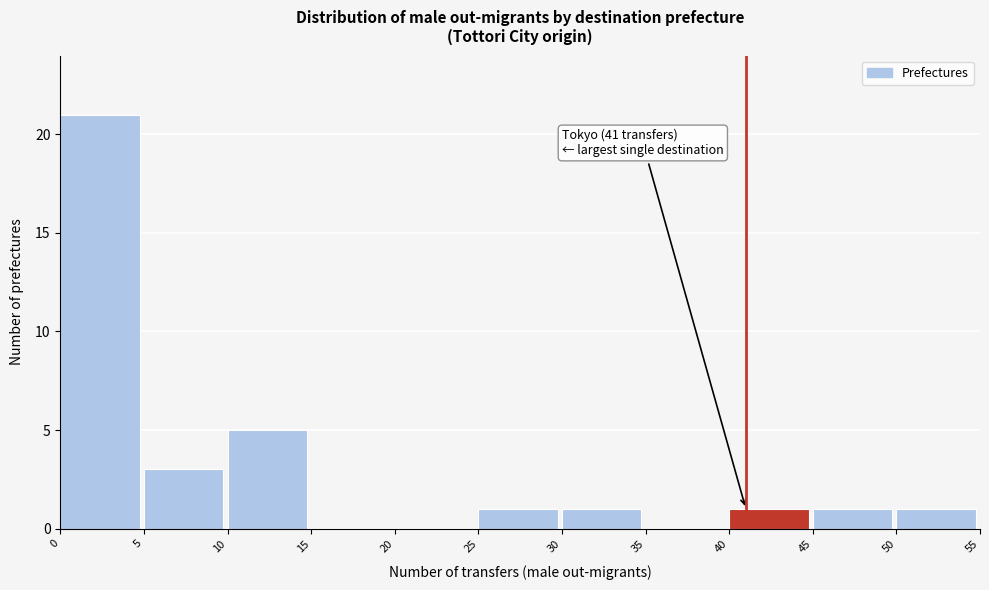

Over which range of the x-axis is the bar tallest?

0 to 5